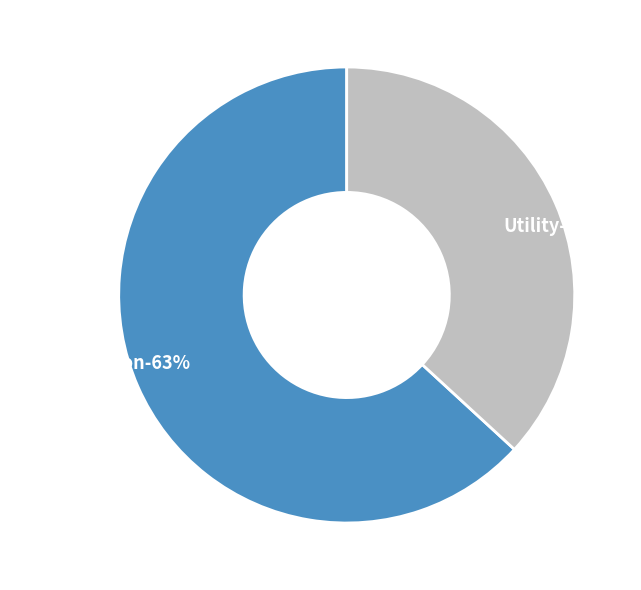

Rank the categories by value from lowest to highest.

Utility, Administration